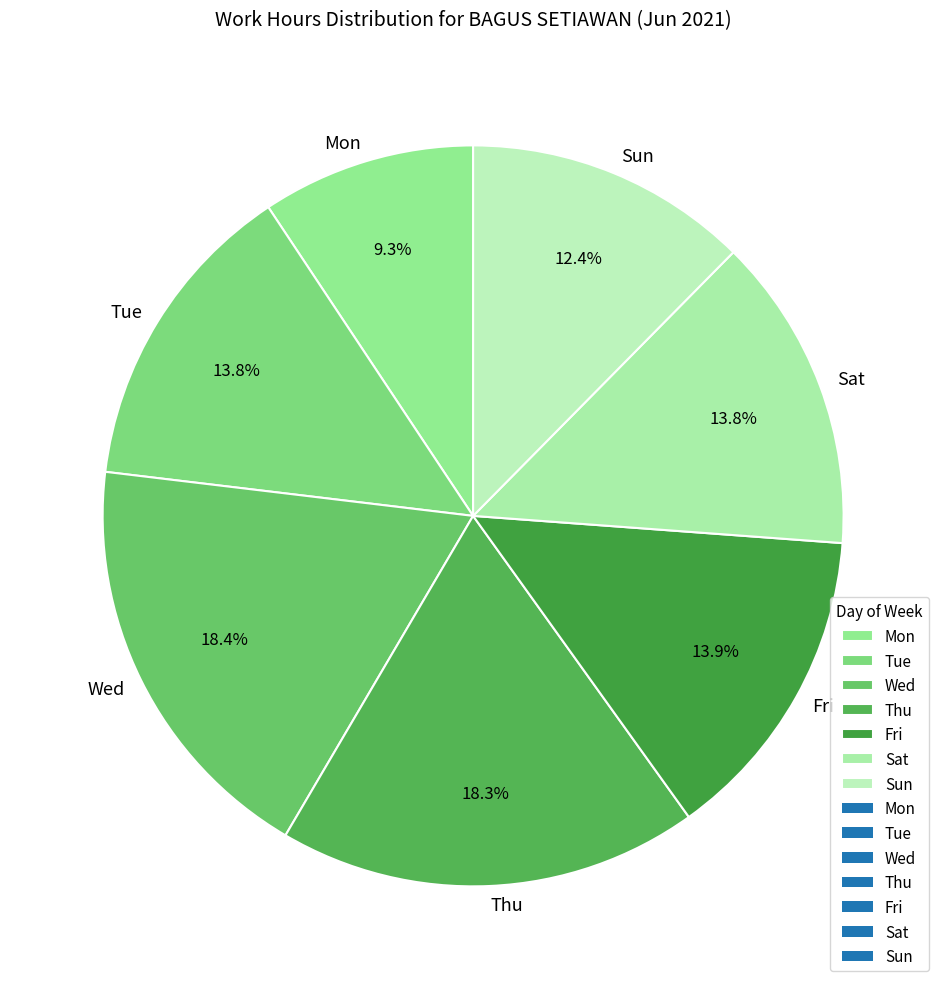

Which has a higher value, Fri or Thu?

Thu